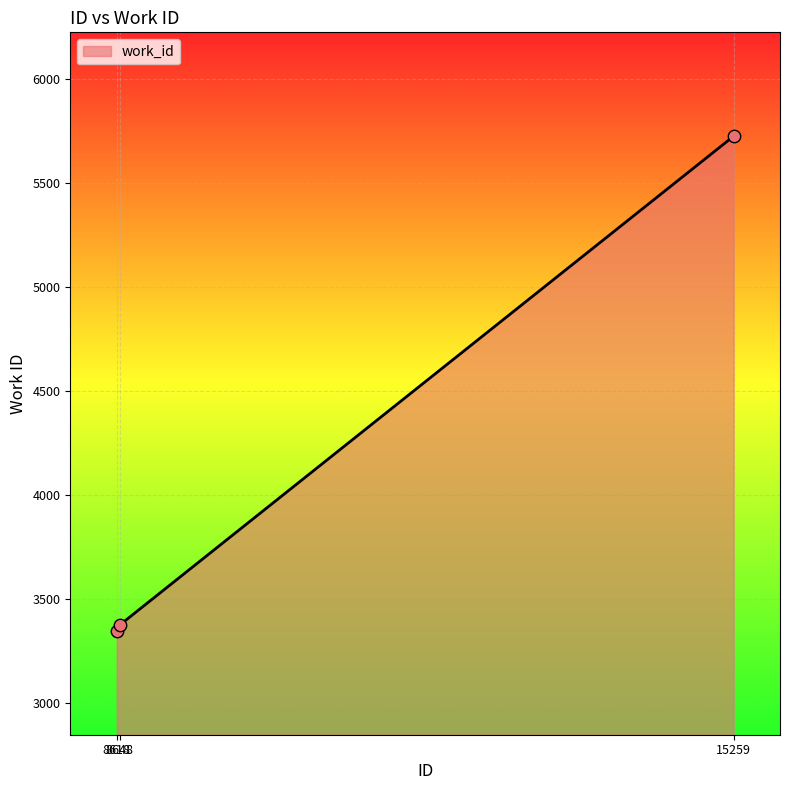

Between 15259 and 8618, which is larger?

15259